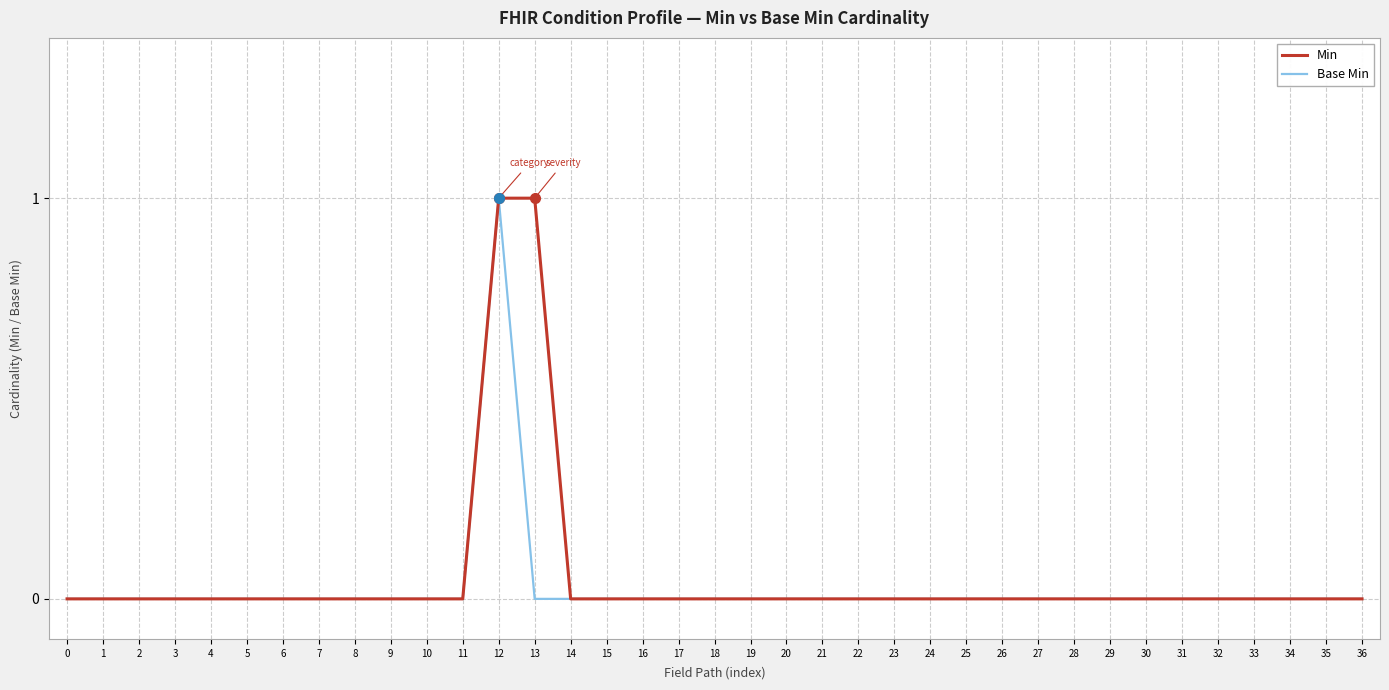

At which category is the sum across all series the highest?

12